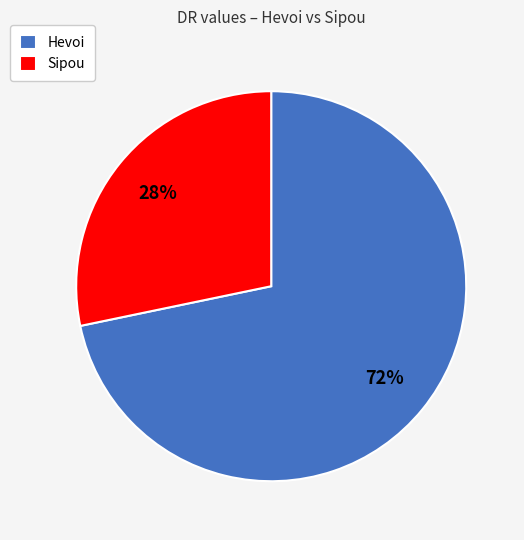

The Hevoi slice represents 72% of the pie. True or false?

True